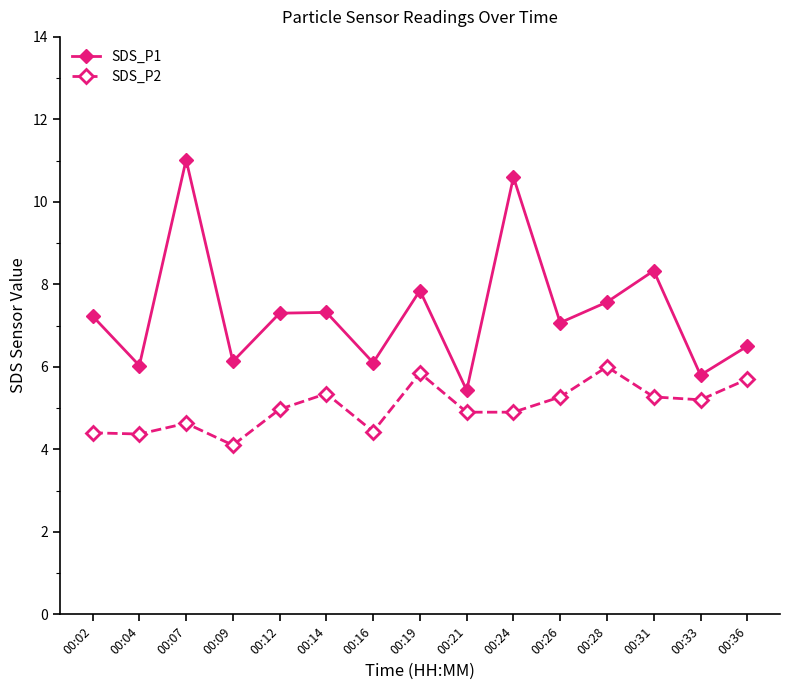

Is this an area chart (filled region under the line)?

No